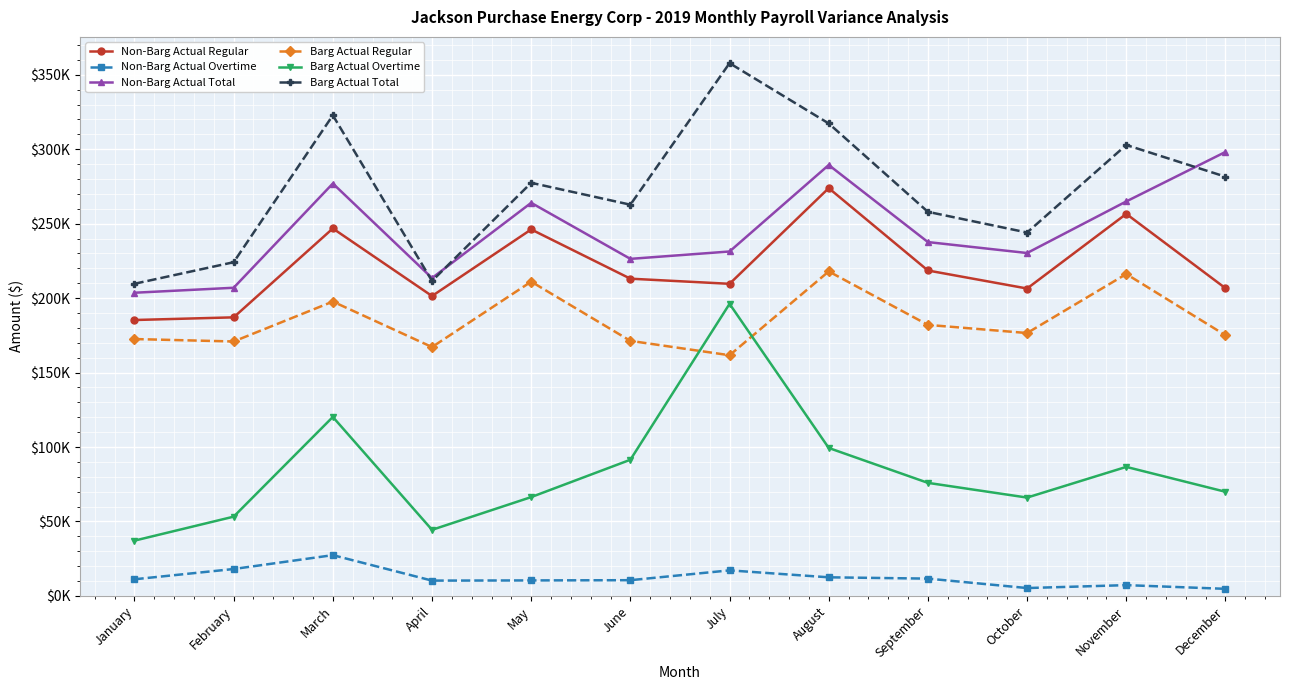

Read the Barg Actual Regular value at February.

170861.1